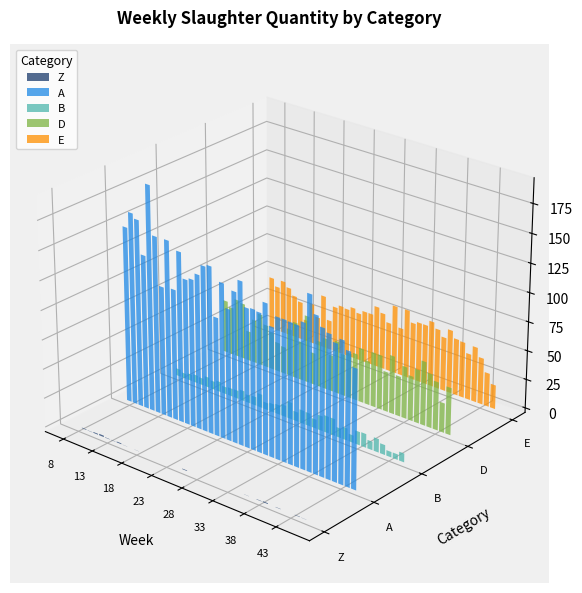

Between 15 and 39, which series saw the biggest shift?

A